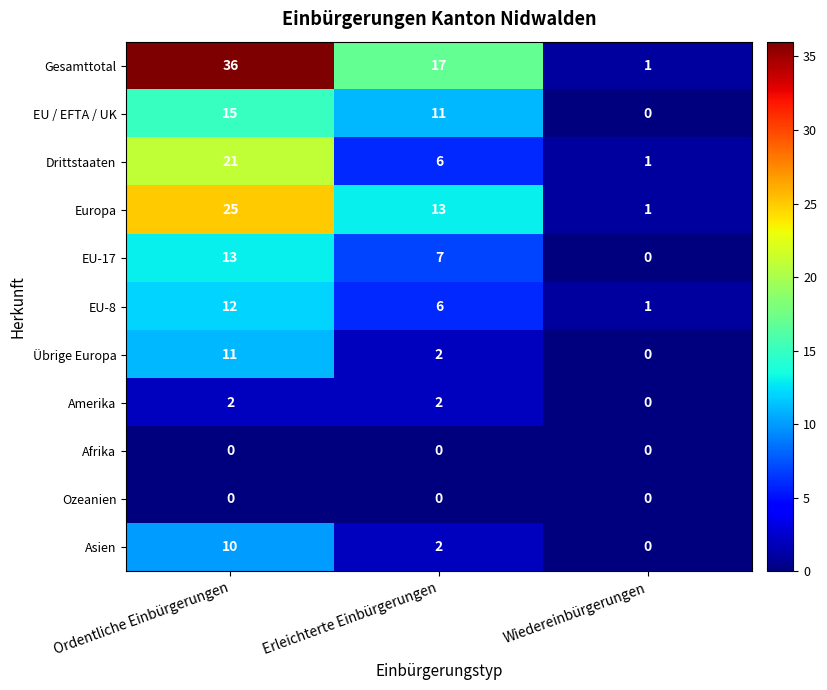

At which category is the sum across all series the highest?

Ordentliche Einbürgerungen